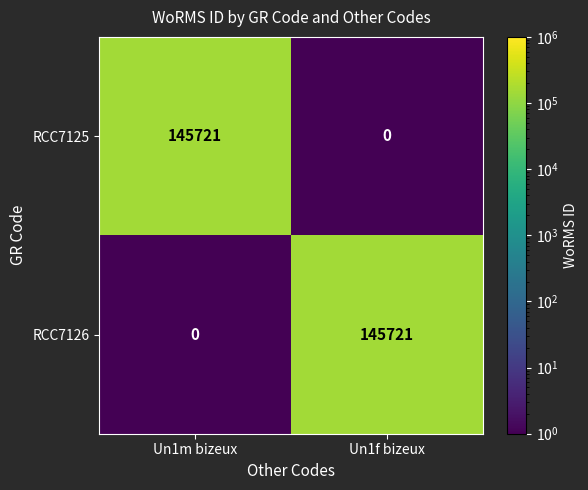

What is the sum of the RCC7126 values at Un1m bizeux and Un1f bizeux?

145721